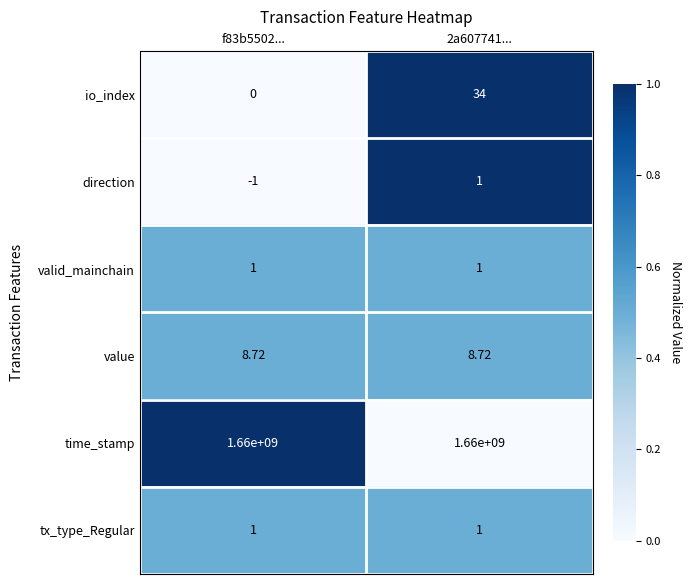

Which series changed the most between f83b5502... and 2a607741...?

io_index